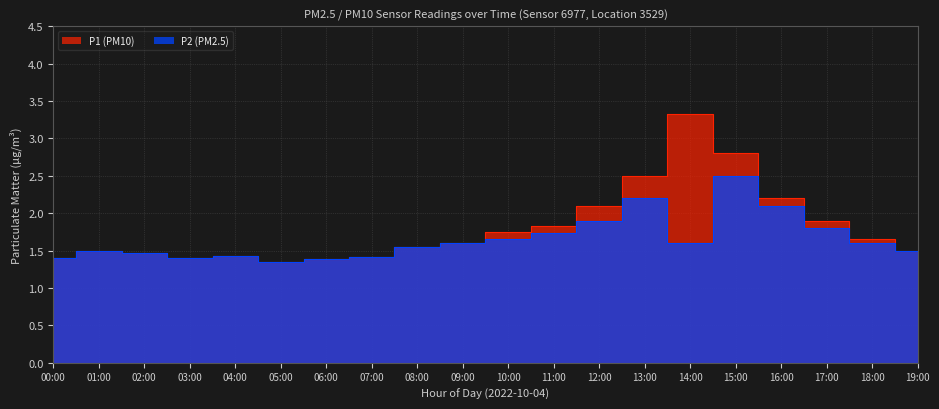

Reading right to left, list all the values displayed in this chart.

P1: 1.5	1.6	1.9	2.2	2.8	3.3	2.5	2.1	1.8	1.8	1.6	1.6	1.4	1.4	1.4	1.4	1.4	1.5	1.5	1.4
P2: 1.5	1.6	1.8	2.1	2.5	1.6	2.2	1.9	1.7	1.6	1.6	1.6	1.4	1.4	1.4	1.4	1.4	1.5	1.5	1.4